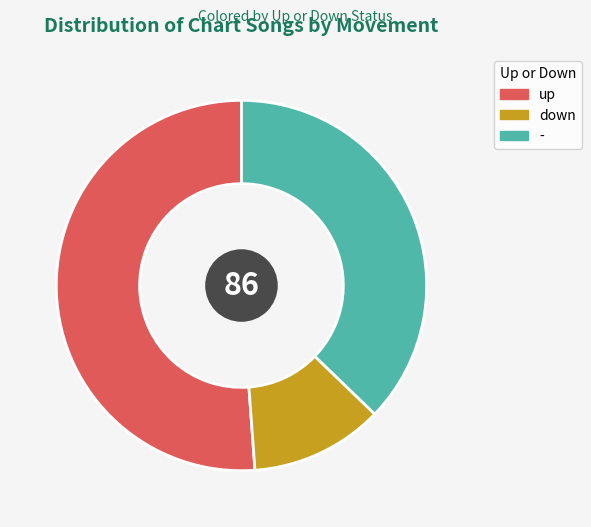

True or false: down accounts for 12% of the total.

True